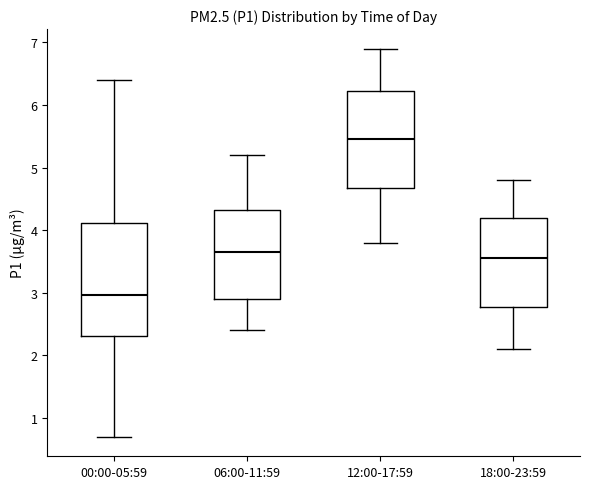

Reading left to right, transcribe this box plot: for each box, give where its median line is, the range the box spans, and where its two whiskers end, as read against the y-axis. The values are not printed on the chart, so give them approximately, as read against the axis.

00:00-05:59: median 3.0, box 2.3 to 4.1, whiskers 0.7 to 6.4
06:00-11:59: median 3.7, box 2.9 to 4.3, whiskers 2.4 to 5.2
12:00-17:59: median 5.5, box 4.7 to 6.2, whiskers 3.8 to 6.9
18:00-23:59: median 3.6, box 2.8 to 4.2, whiskers 2.1 to 4.8